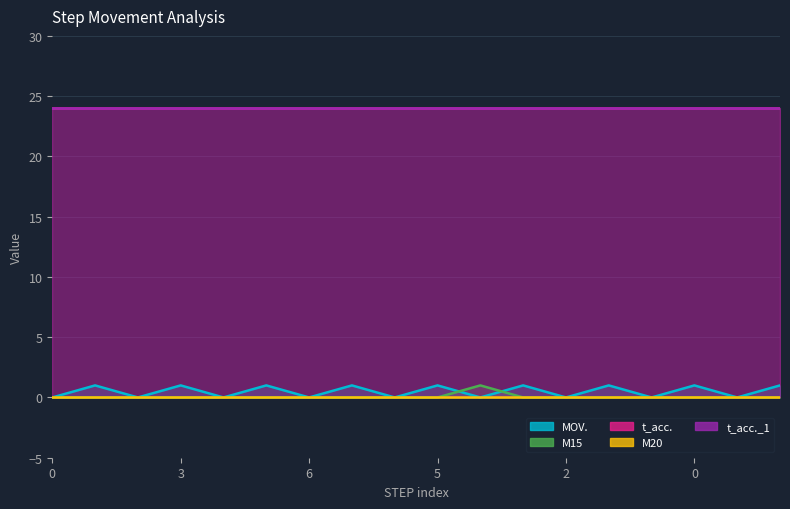

Reading left to right, extract all data points from this chart.

MOV.: 0	1	0	1	0	1	0	1	0	1	0	1	0	1	0	1	0	1
M15: 0	0	0	0	0	0	0	0	0	0	1	0	0	0	0	0	0	0
t_acc.: 24	24	24	24	24	24	24	24	24	24	24	24	24	24	24	24	24	24
M20: 0	0	0	0	0	0	0	0	0	0	0	0	0	0	0	0	0	0
t_acc._1: 24	24	24	24	24	24	24	24	24	24	24	24	24	24	24	24	24	24